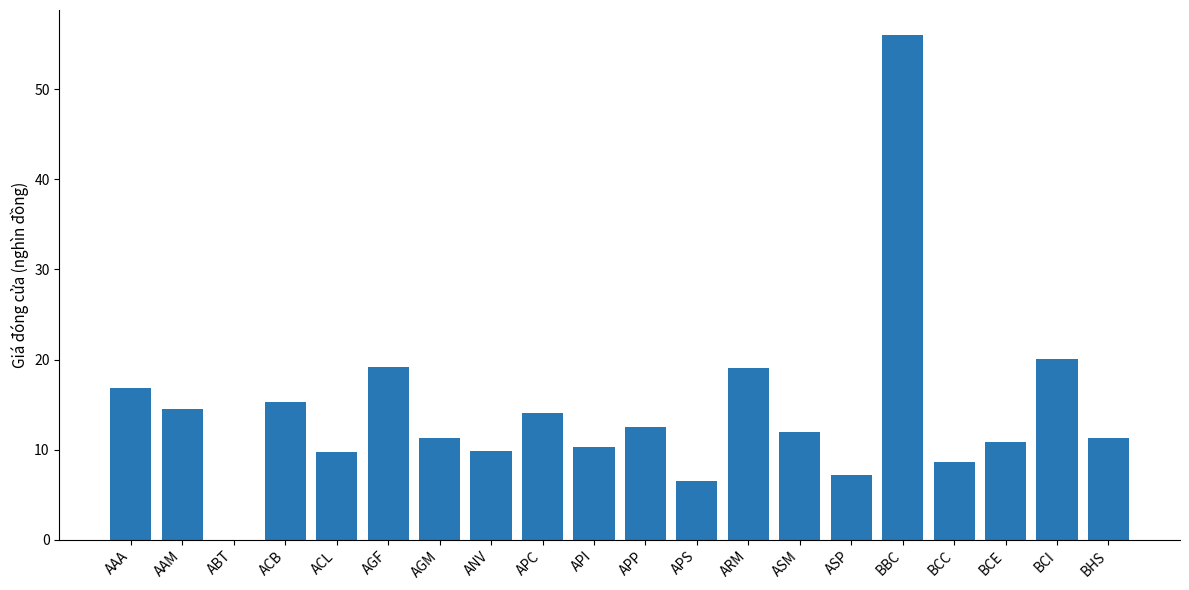

What is the average value?

14.3